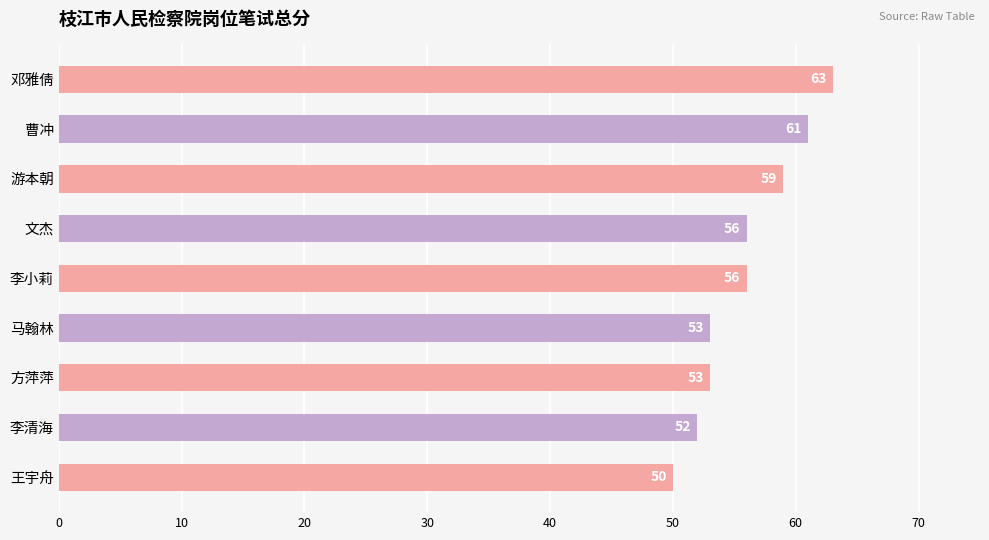

What is the change in value from 李小莉 to 马翰林?

-3